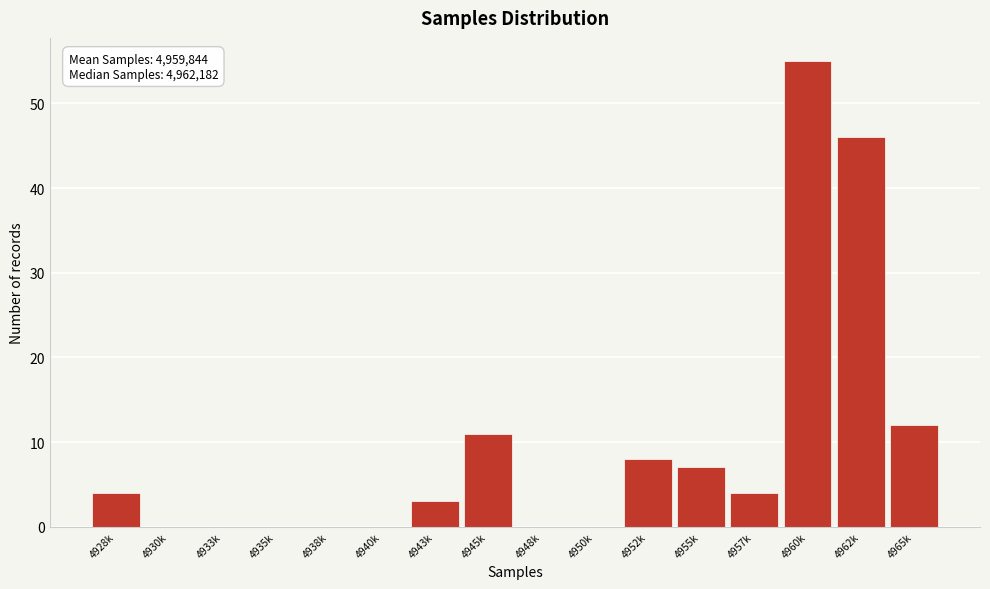

Reading right to left, transcribe all the data shown in this chart.

4965k=12	4962k=46	4960k=55	4957k=4	4955k=7	4952k=8	4950k=0	4948k=0	4945k=11	4943k=3	4940k=0	4938k=0	4935k=0	4933k=0	4930k=0	4928k=4